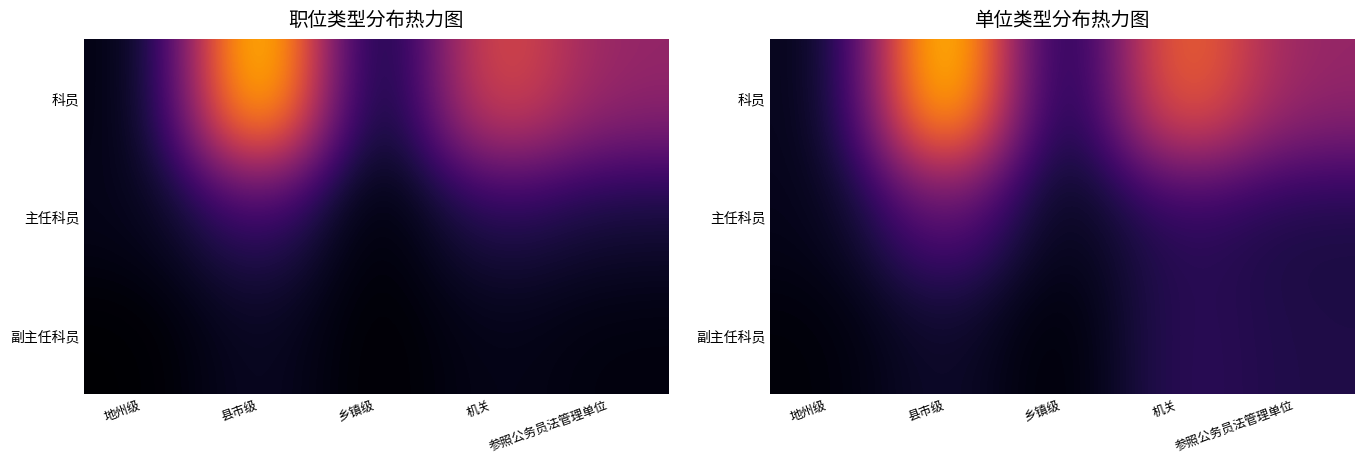

Is it true that 主任科员 equals 2.3 at 乡镇级?

True